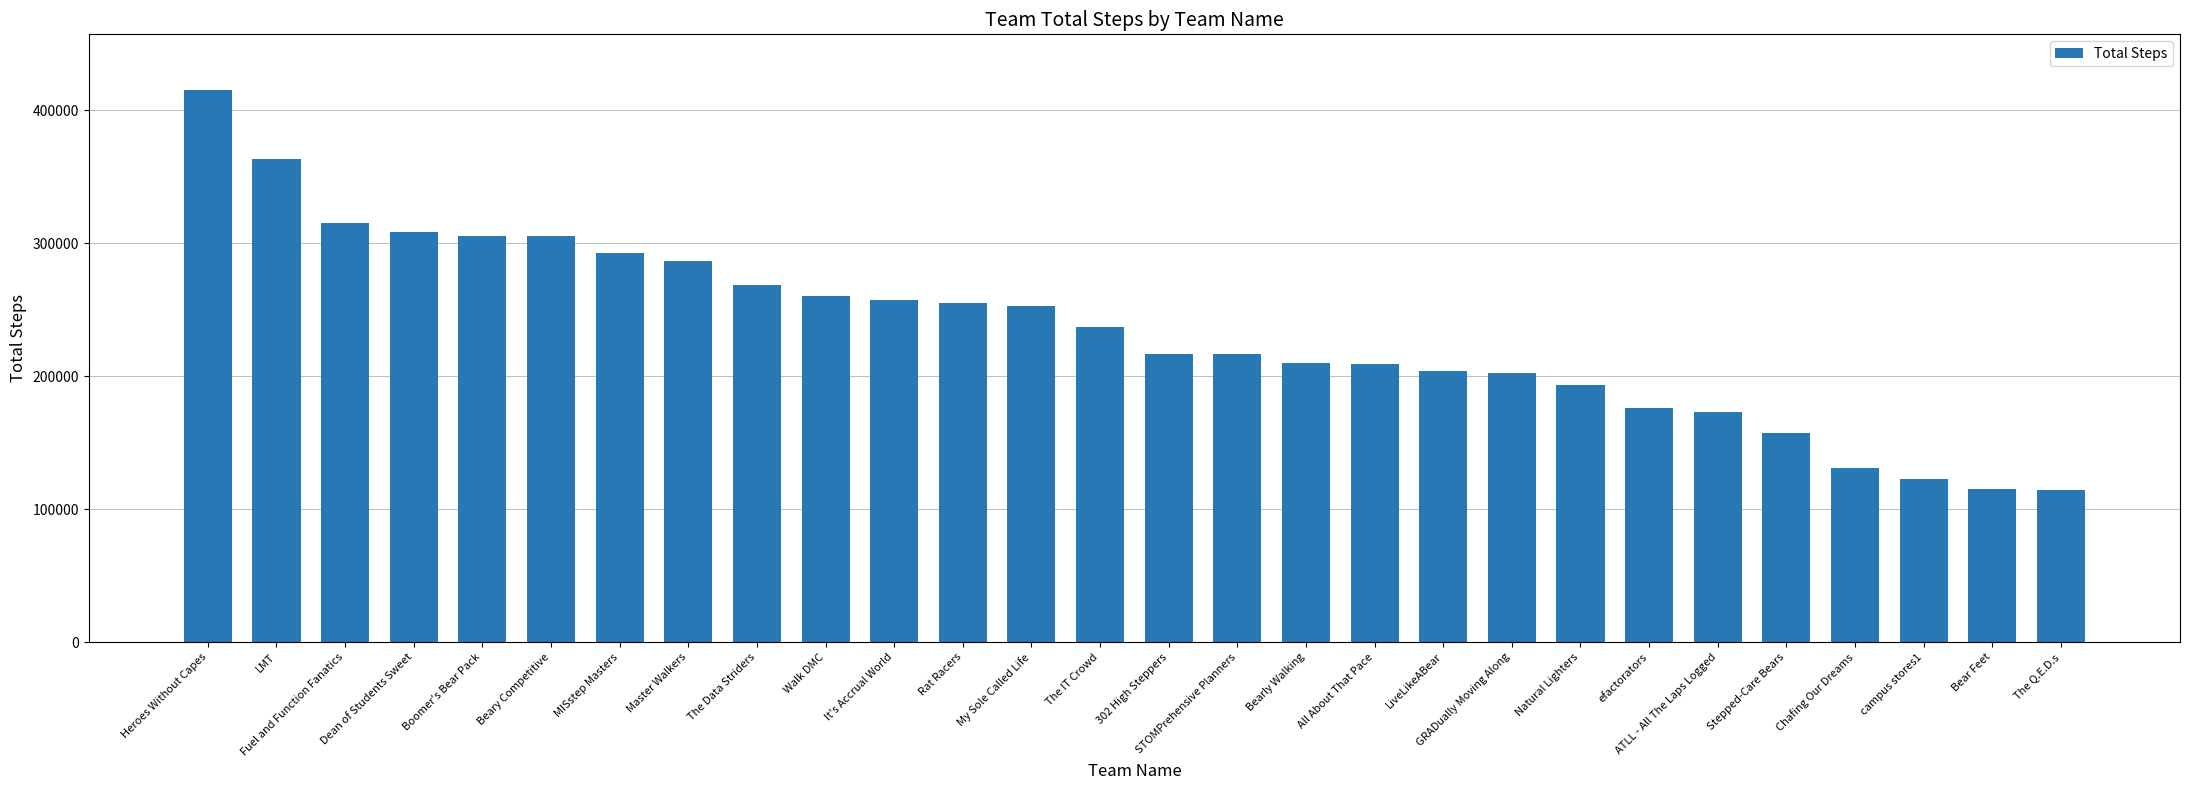

What is the difference between the maximum and minimum values?

301430.2